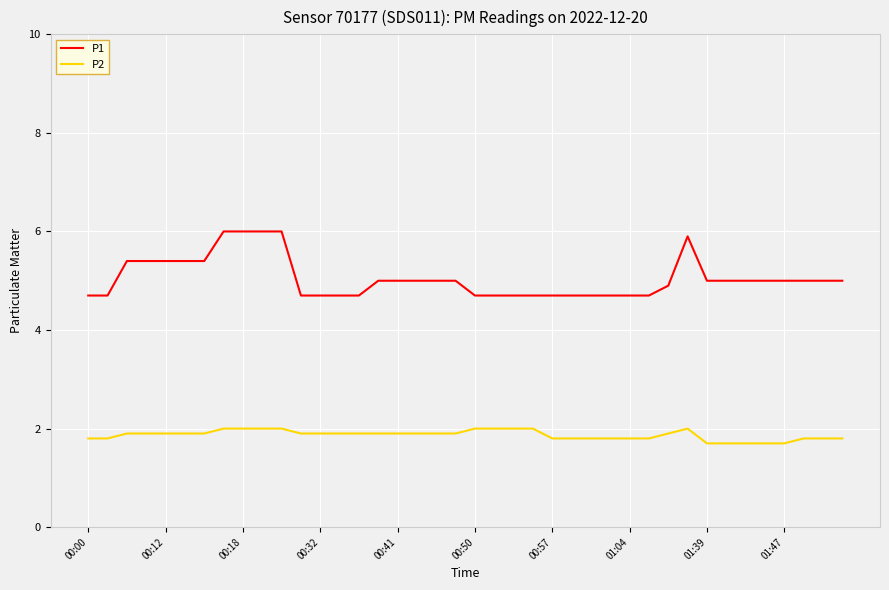

What is the lowest value of the P1 series?

4.7